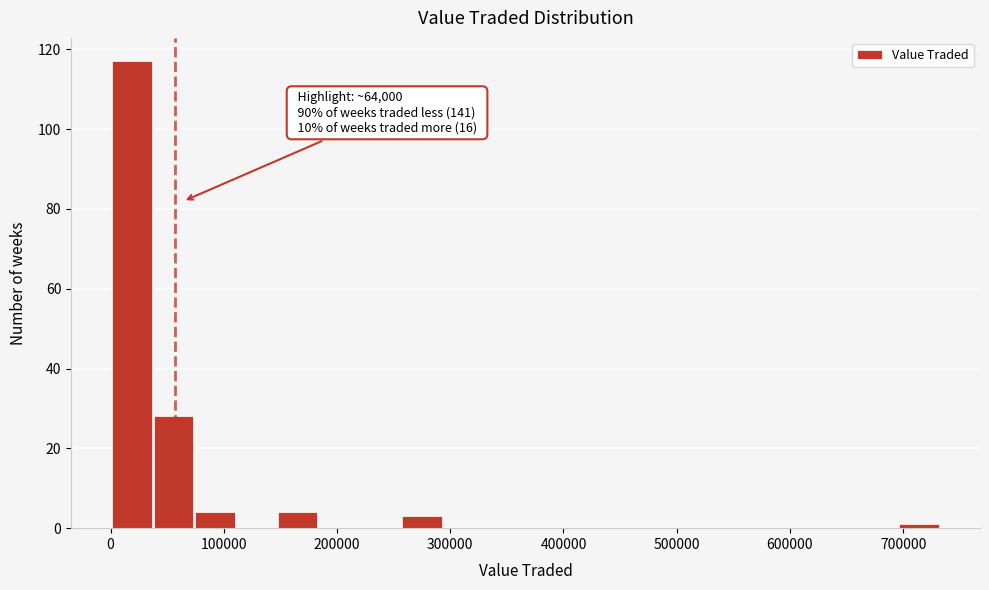

Read against the x-axis, roughly where is the centre of the tallest bar?

20000